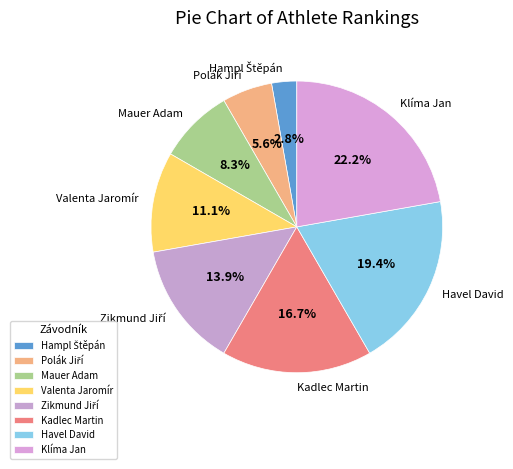

Which category has the biggest portion of the pie?

Klíma Jan